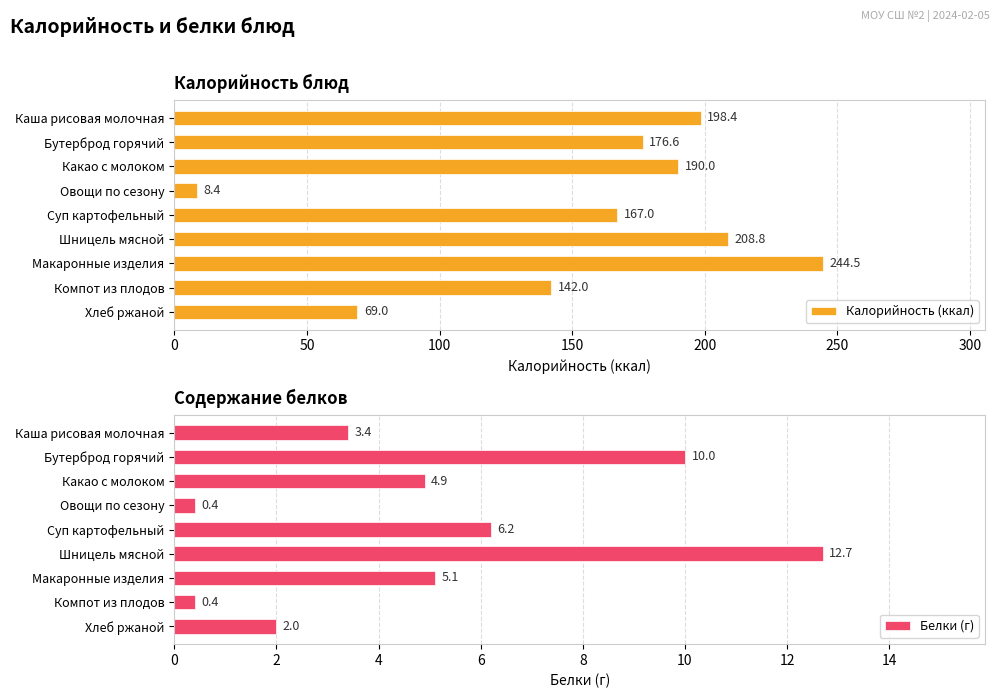

At which label does Калорийность (ккал) reach its minimum?

Овощи по сезону